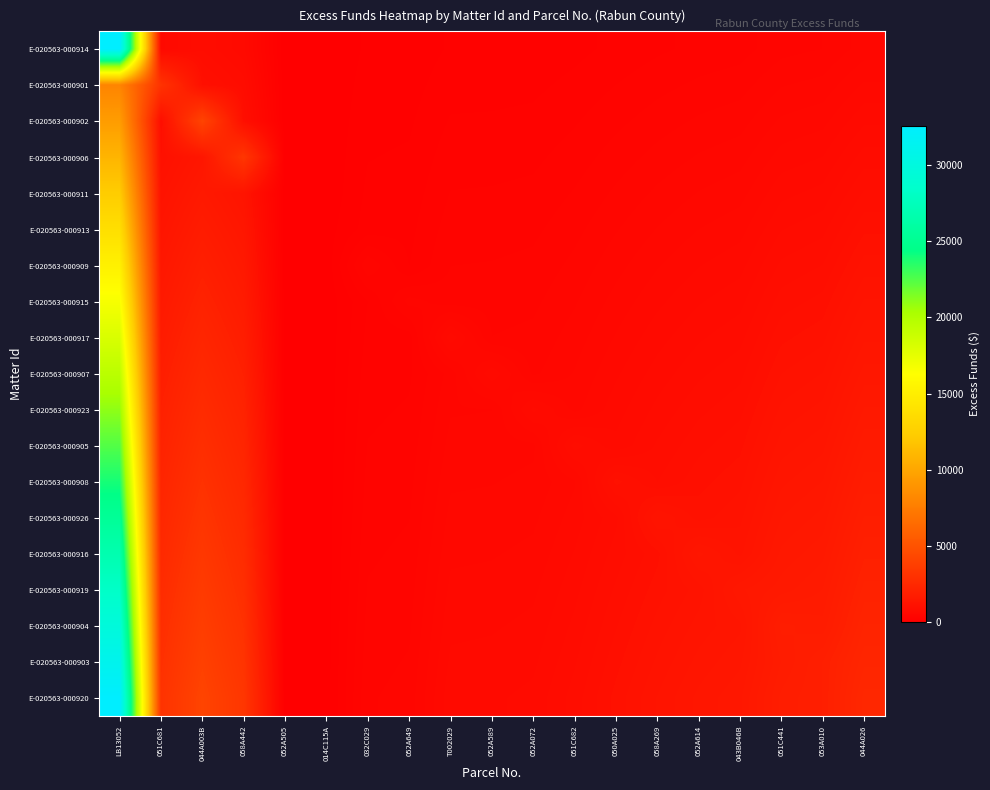

How many categories are shown in the chart?

19